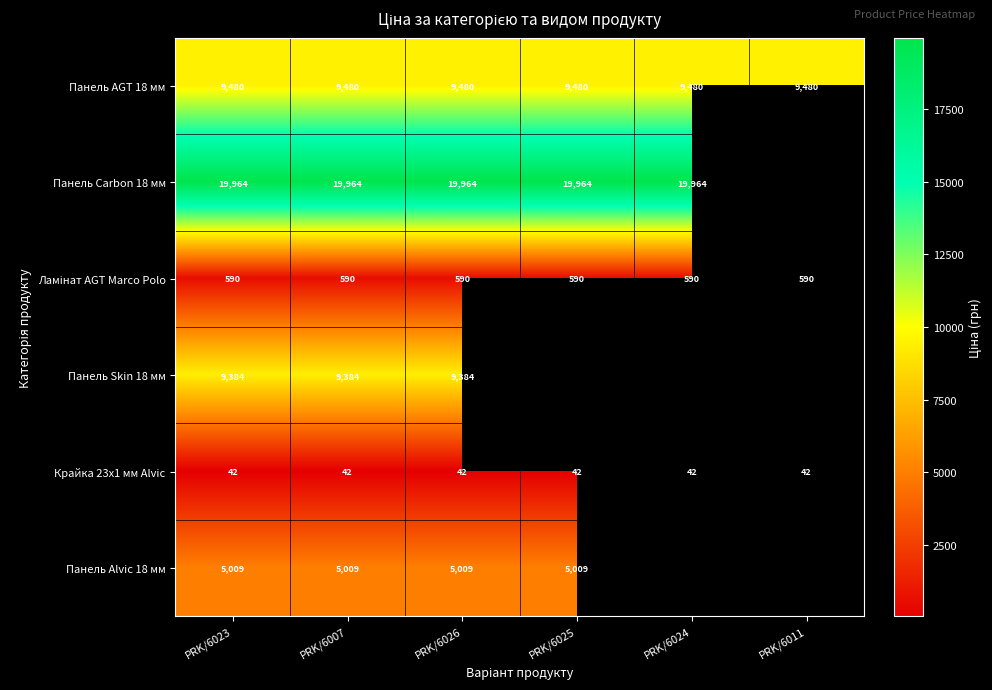

What is the greatest value displayed?

19964.2